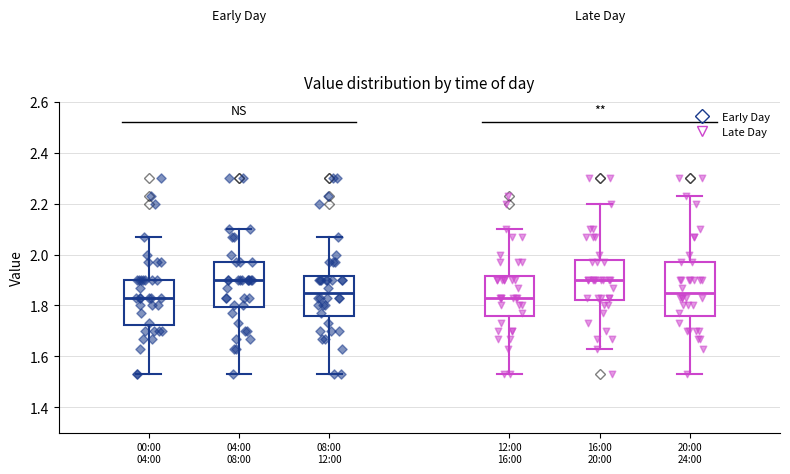

Where does the median line of the box for 04:00 08:00 sit on the y-axis? The values are not printed on the chart, so give them approximately, as read against the axis.

1.90